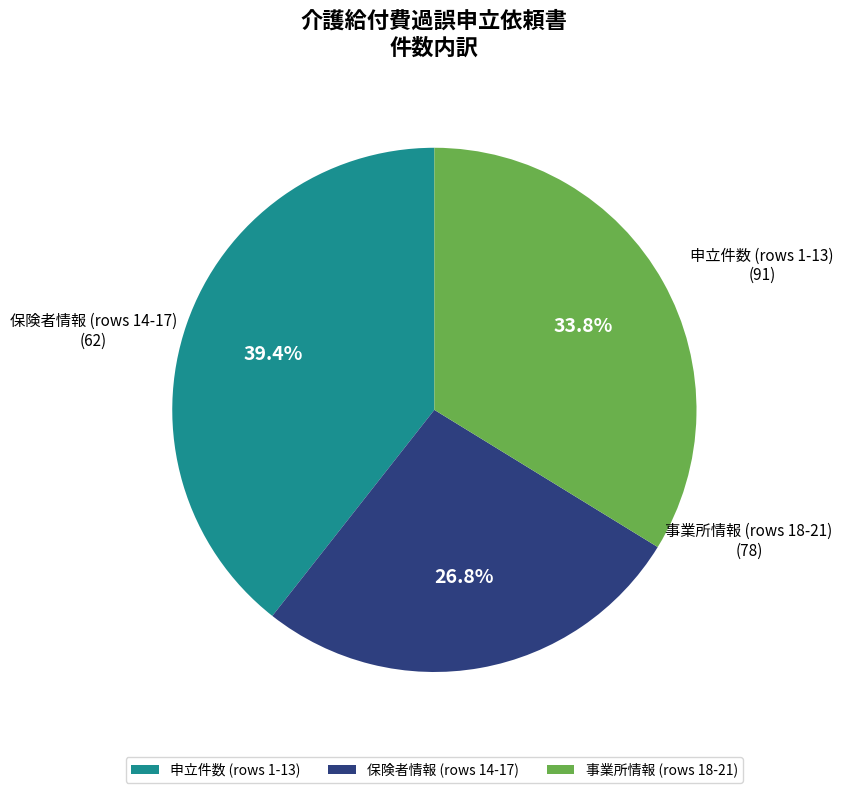

Do 申立件数 (rows 1-13) and 保険者情報 (rows 14-17) together represent more than half of the pie?

Yes